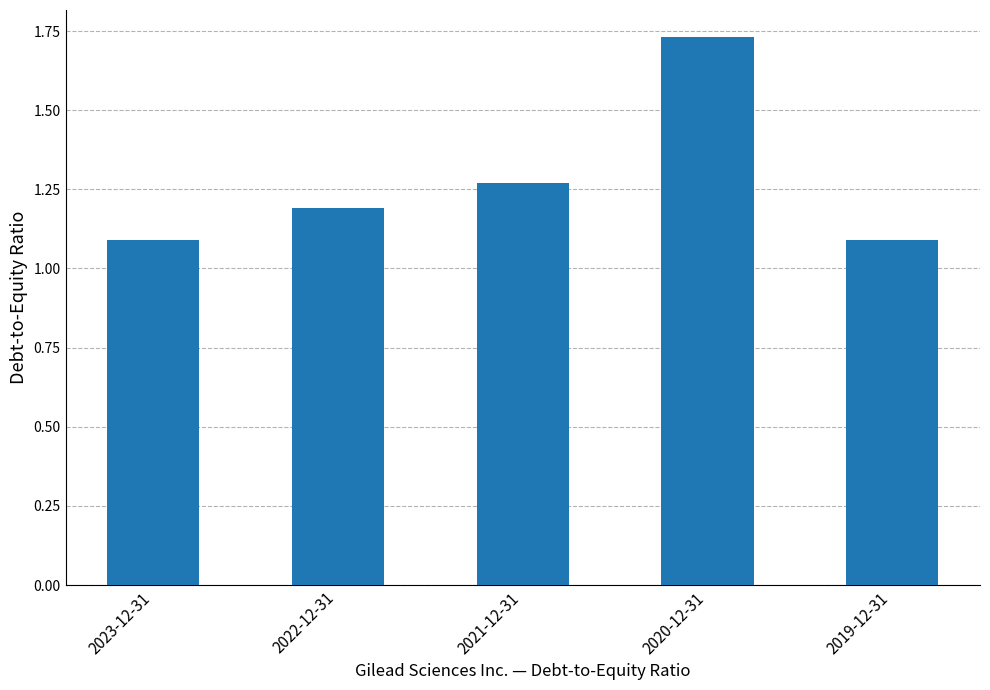

What is the label of the 2nd bar from the right?

2020-12-31